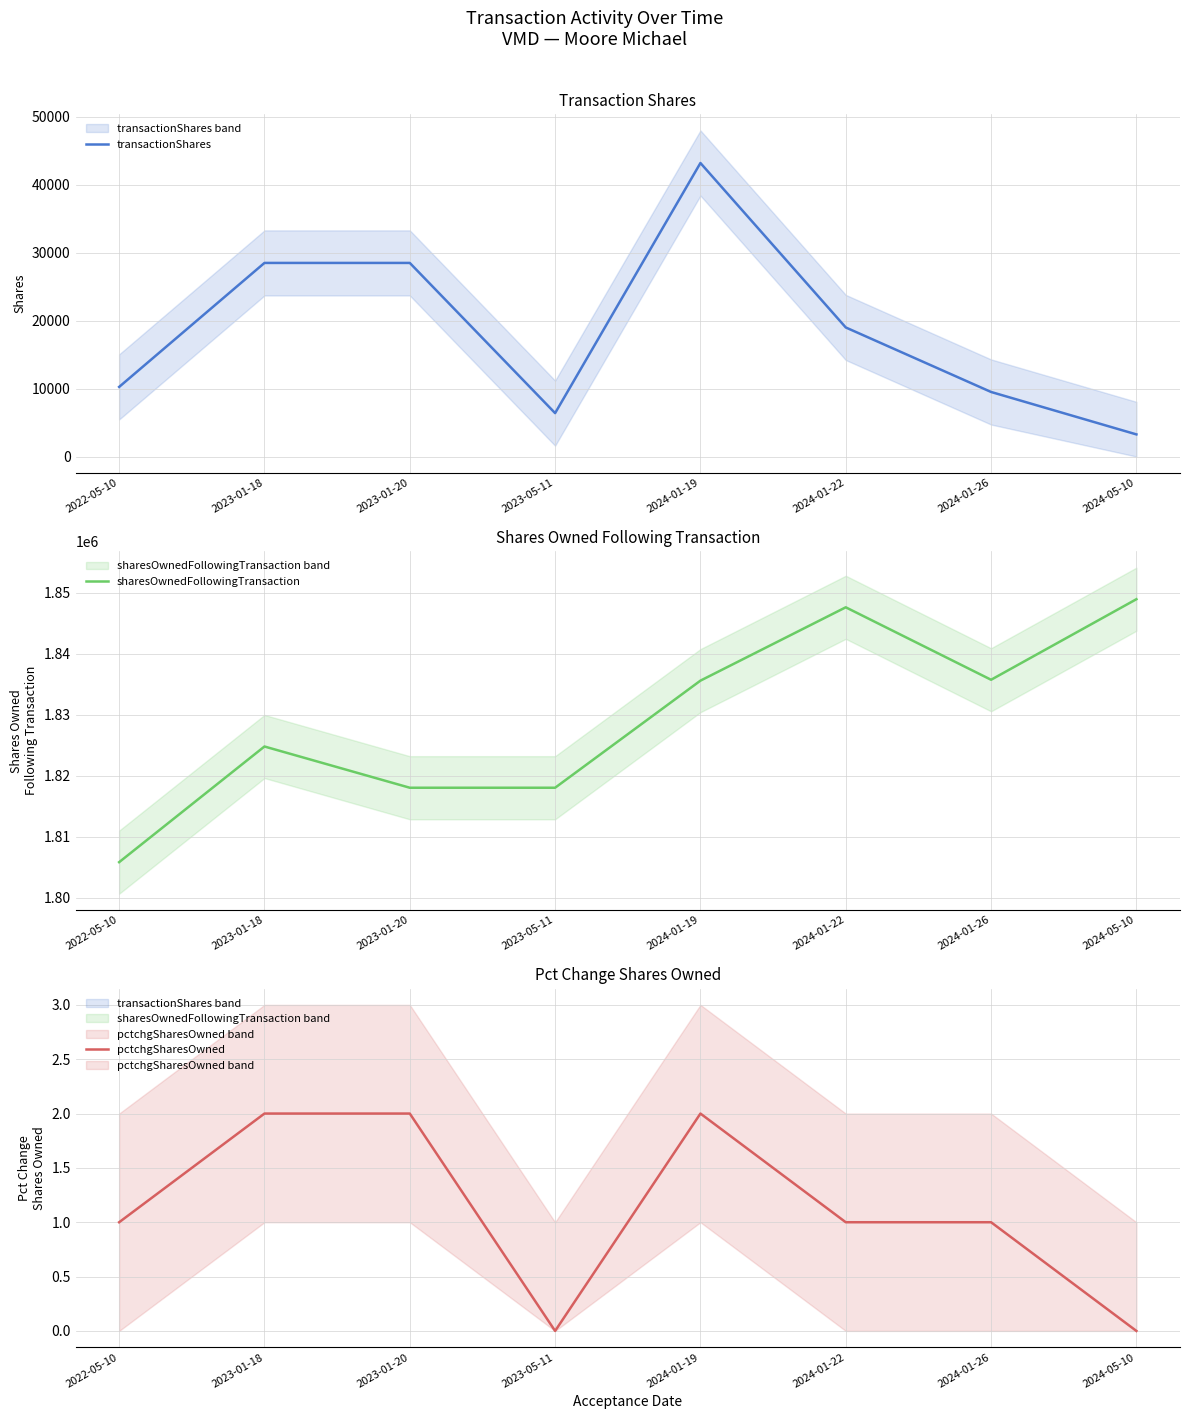

What is the greatest value displayed?

1848956